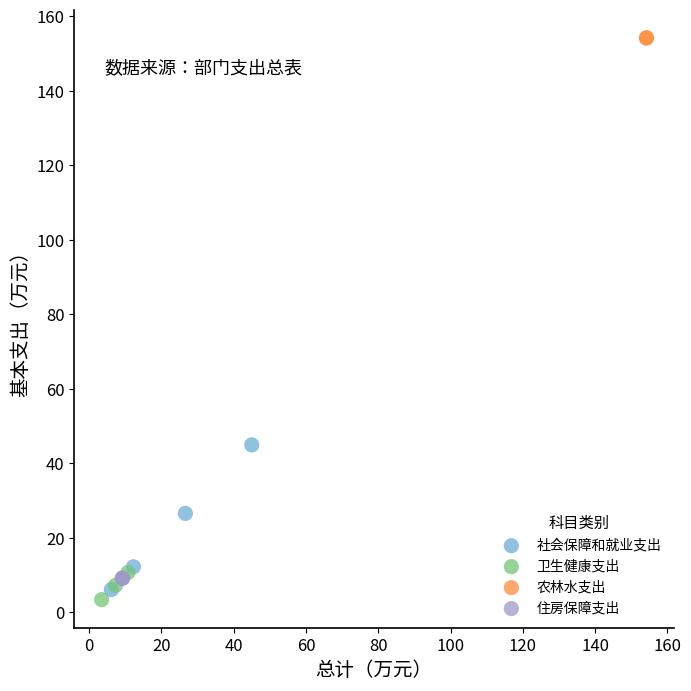

What are all the series names shown in the legend?

社会保障和就业支出, 卫生健康支出, 农林水支出, 住房保障支出